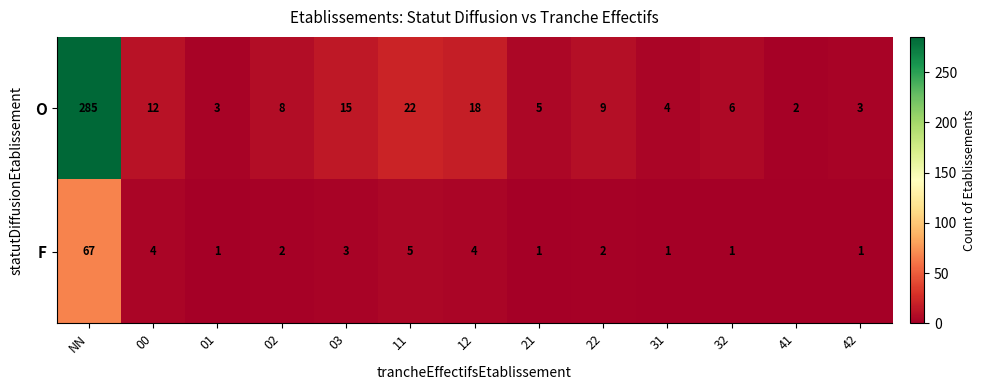

At which category is the sum across all series the highest?

NN